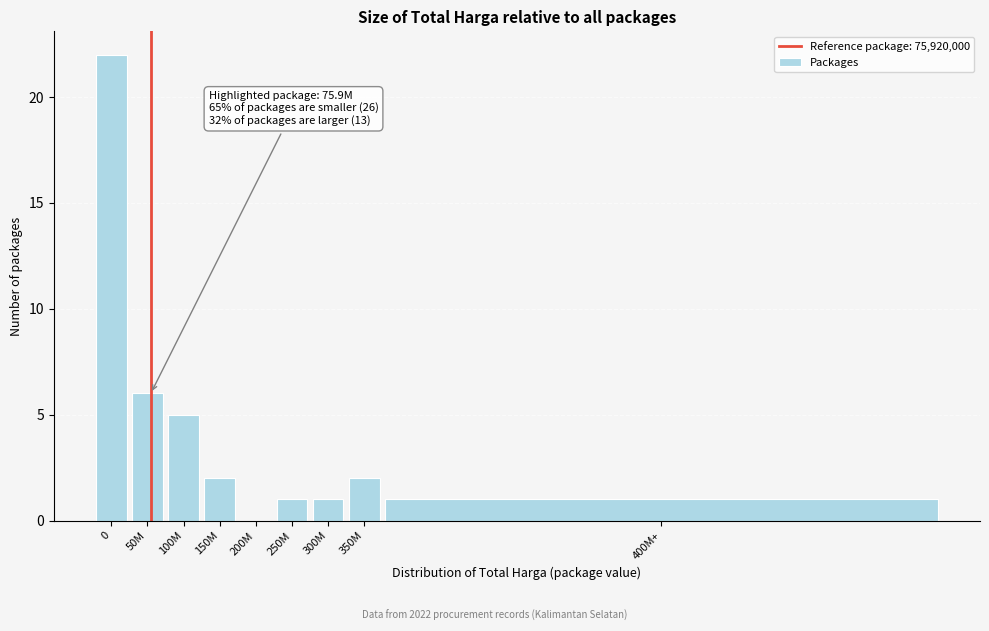

Reading left to right, list all the values displayed in this chart.

0=22	50M=6	100M=5	150M=2	200M=0	250M=1	300M=1	350M=2	400M+=1